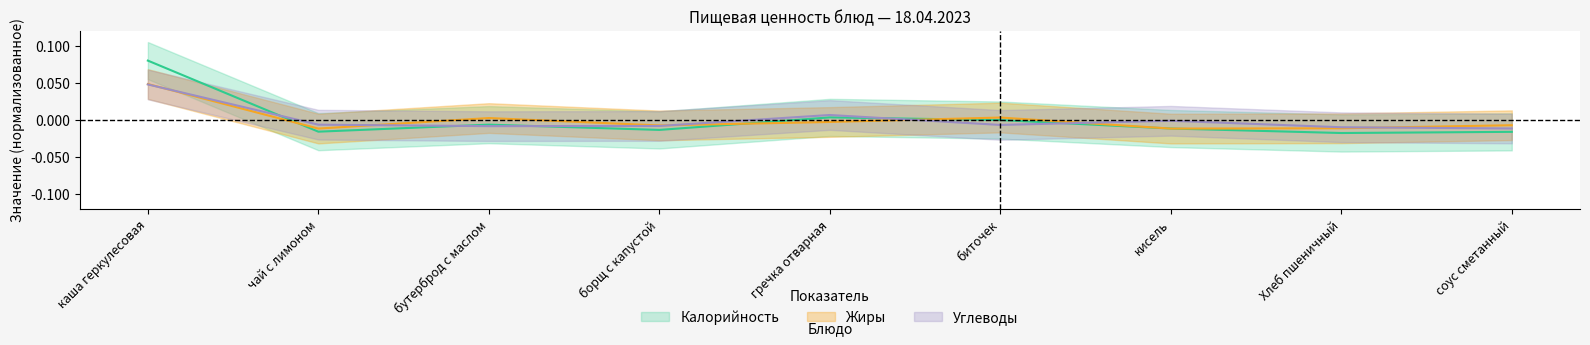

At which label does Жиры reach its minimum?

чай с лимоном